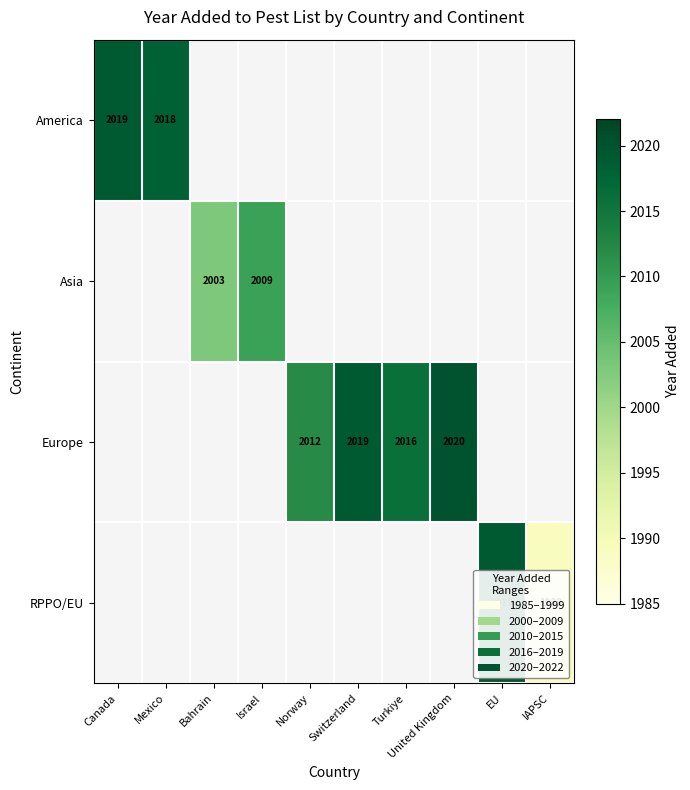

The value of Asia at Bahrain is 3087. True or false?

False